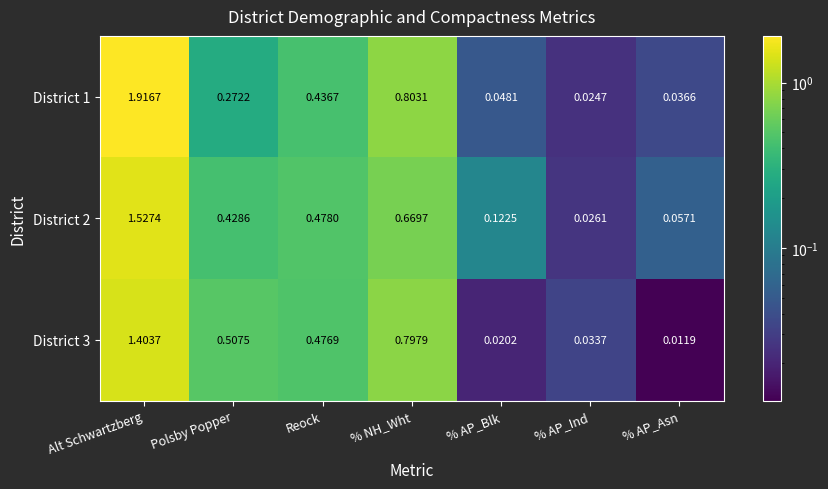

At Alt Schwartzberg, list the series in order from largest to smallest.

District 1, District 2, District 3